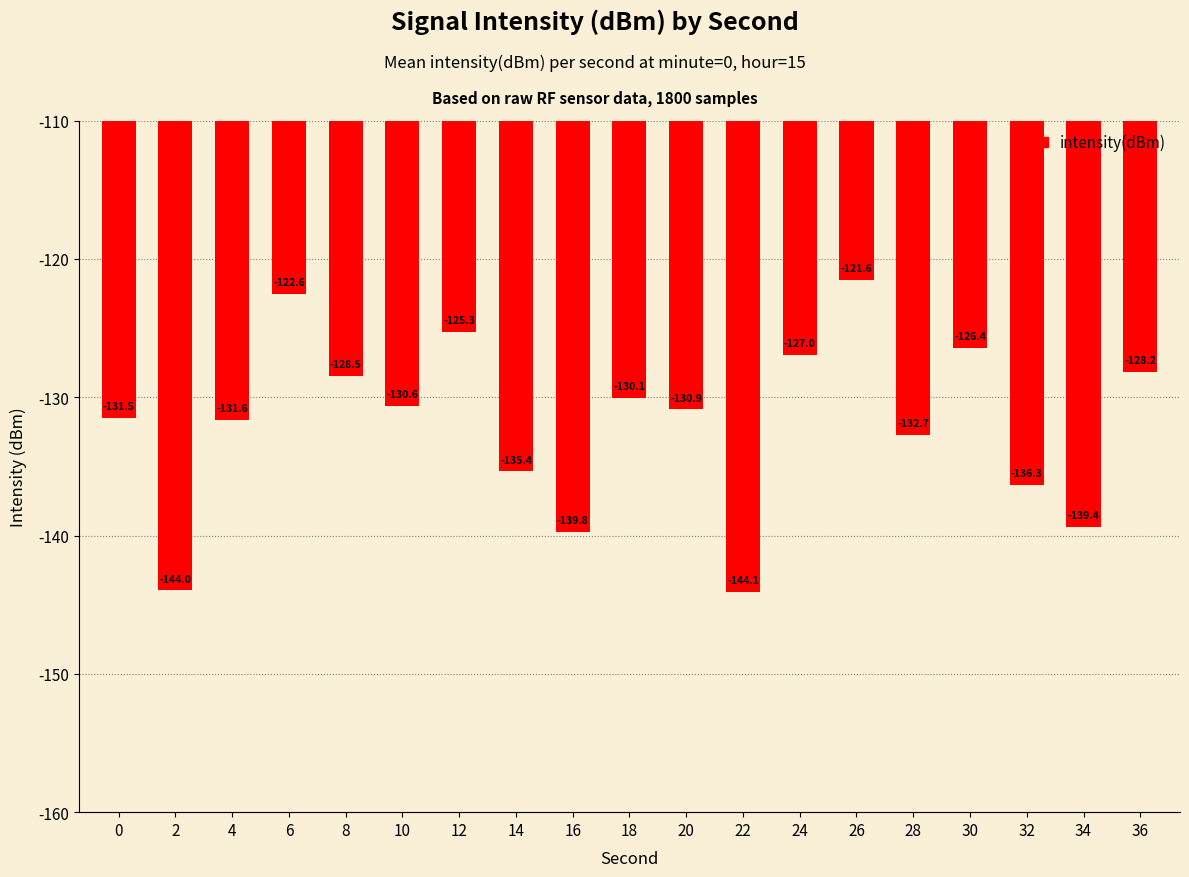

The value at 8 is -128.5. True or false?

True